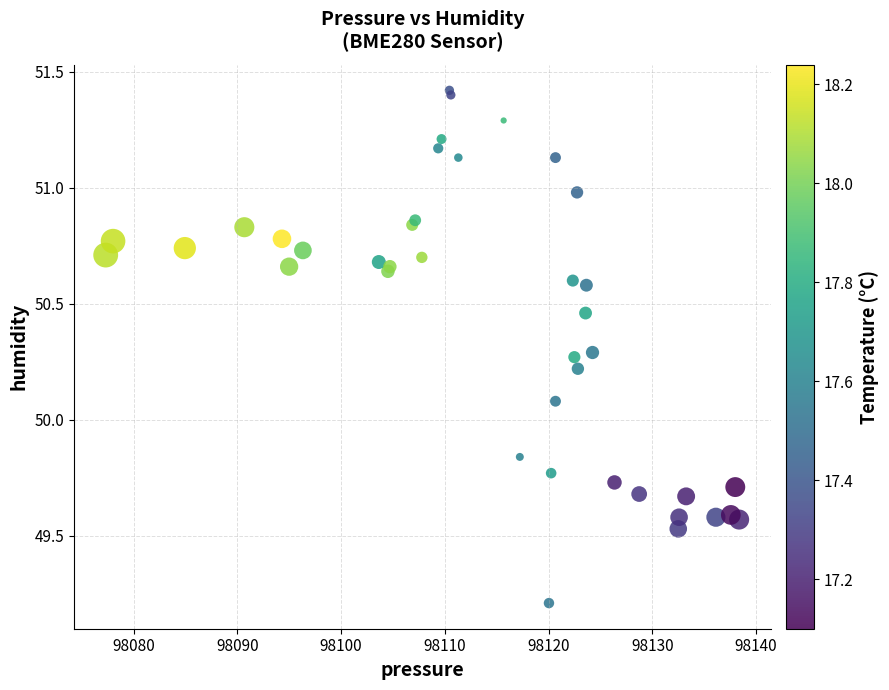

What Y value in the scatter plot is closest to 50?

50.1